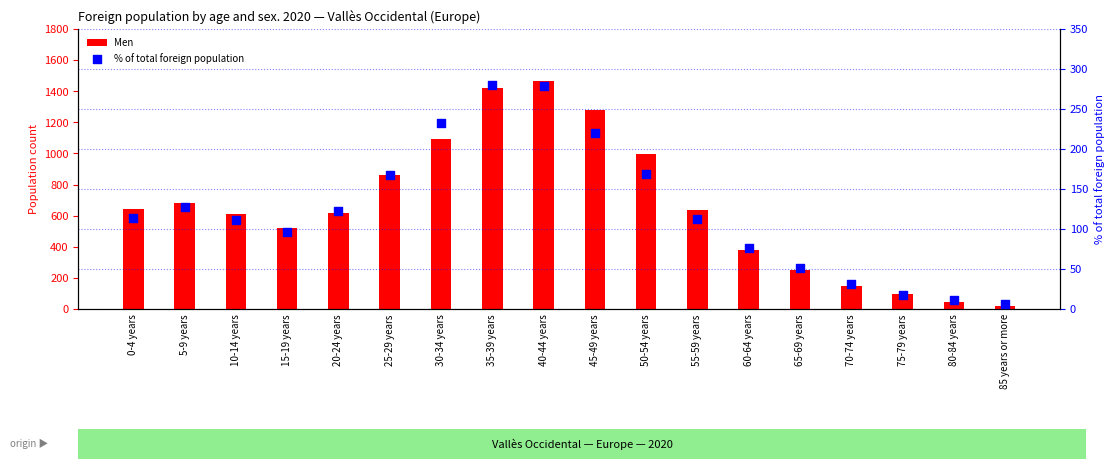

Which series has the widest spread of Y values?

Men